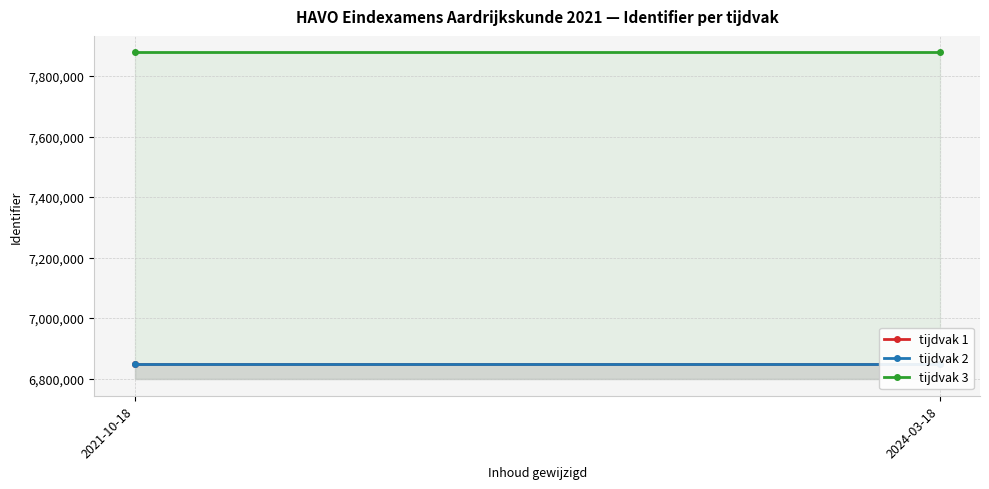

What position from the right is 2021-10-18?

2